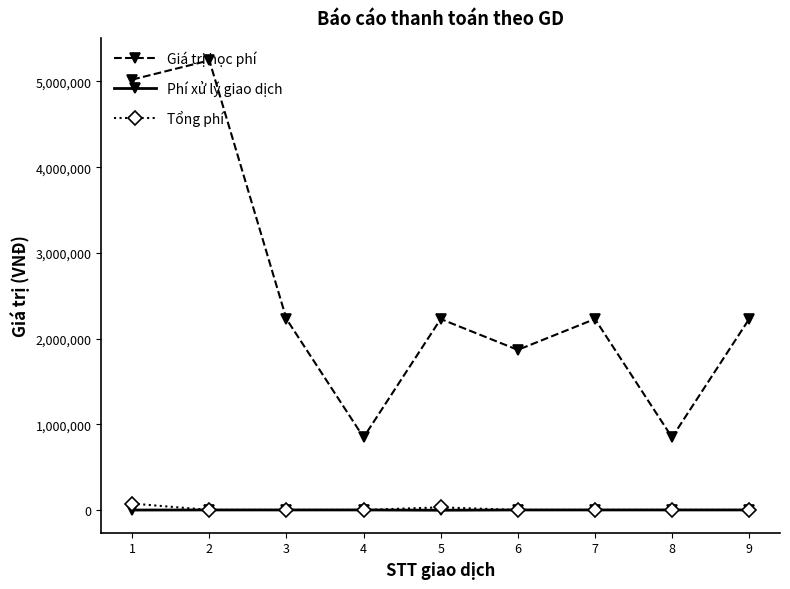

At which category is the sum across all series the highest?

2